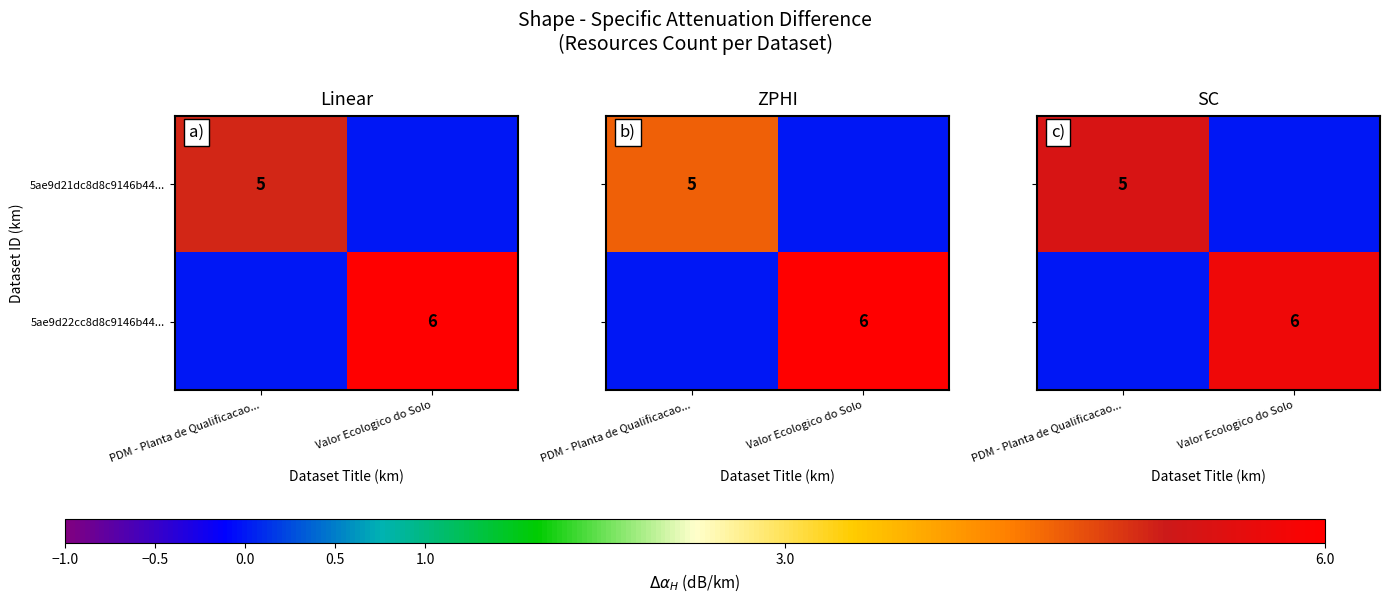

True or false: 5ae9d22cc8d8c9146b44... has a value of 6 at Valor Ecologico do Solo.

True